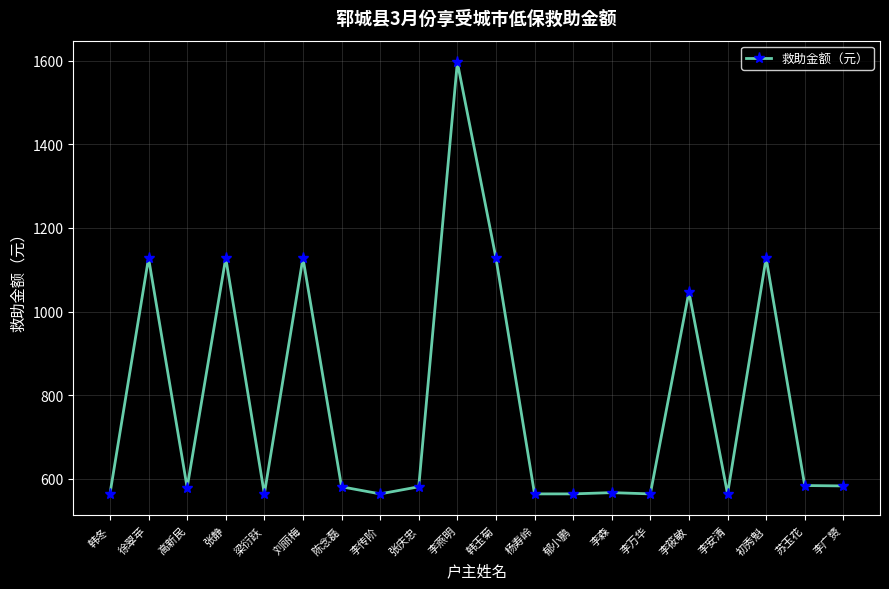

What is the label of the 13th point from the right?

李传阶